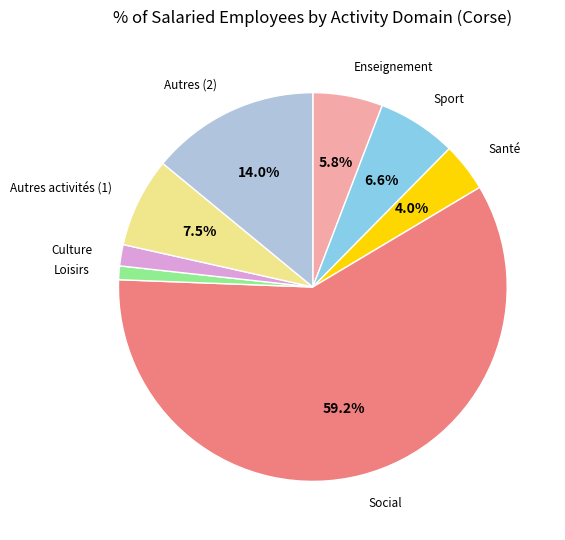

Does any single category account for the majority?

Yes